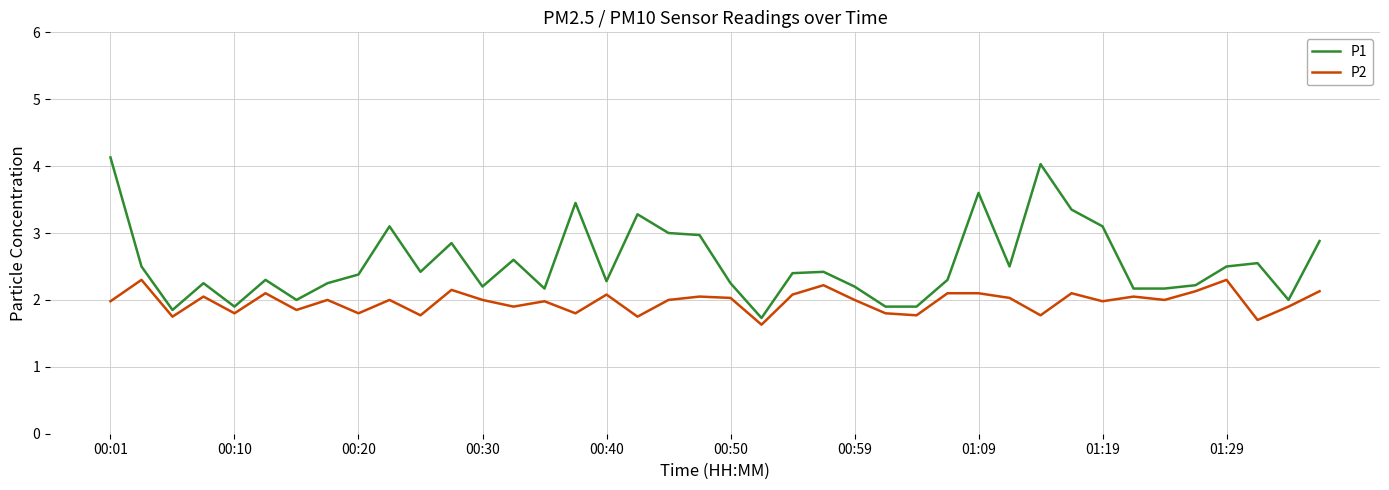

What is the smallest value displayed?

1.6